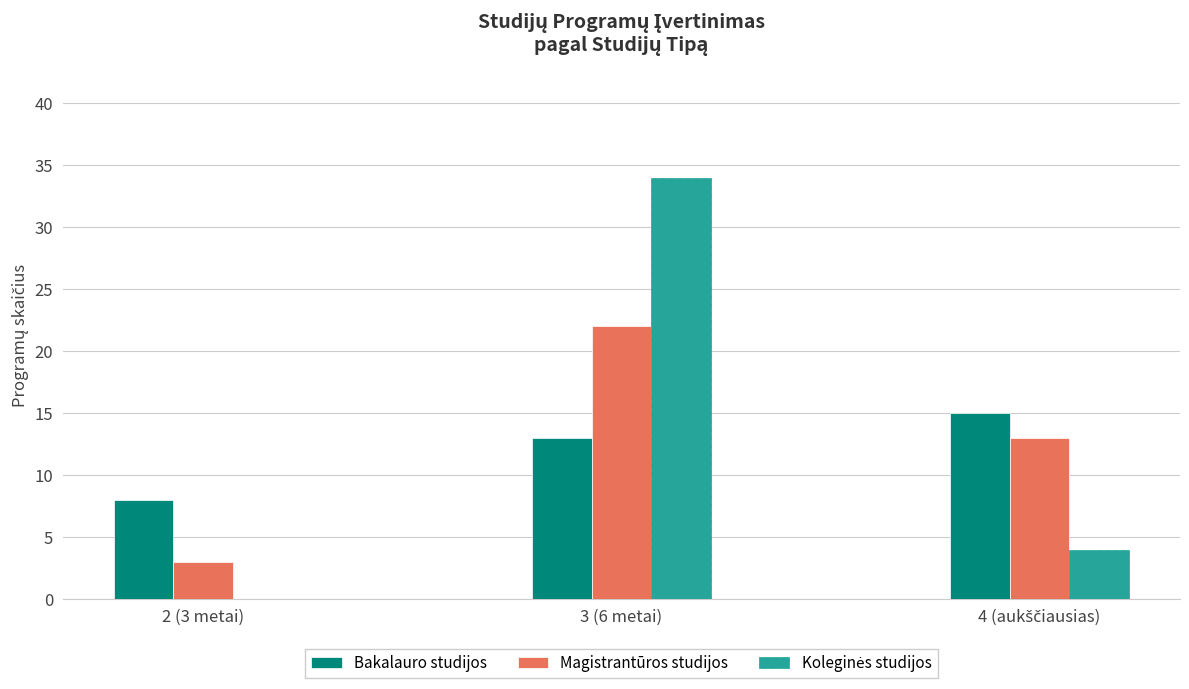

What is the sum of all Magistrantūros studijos values?

38